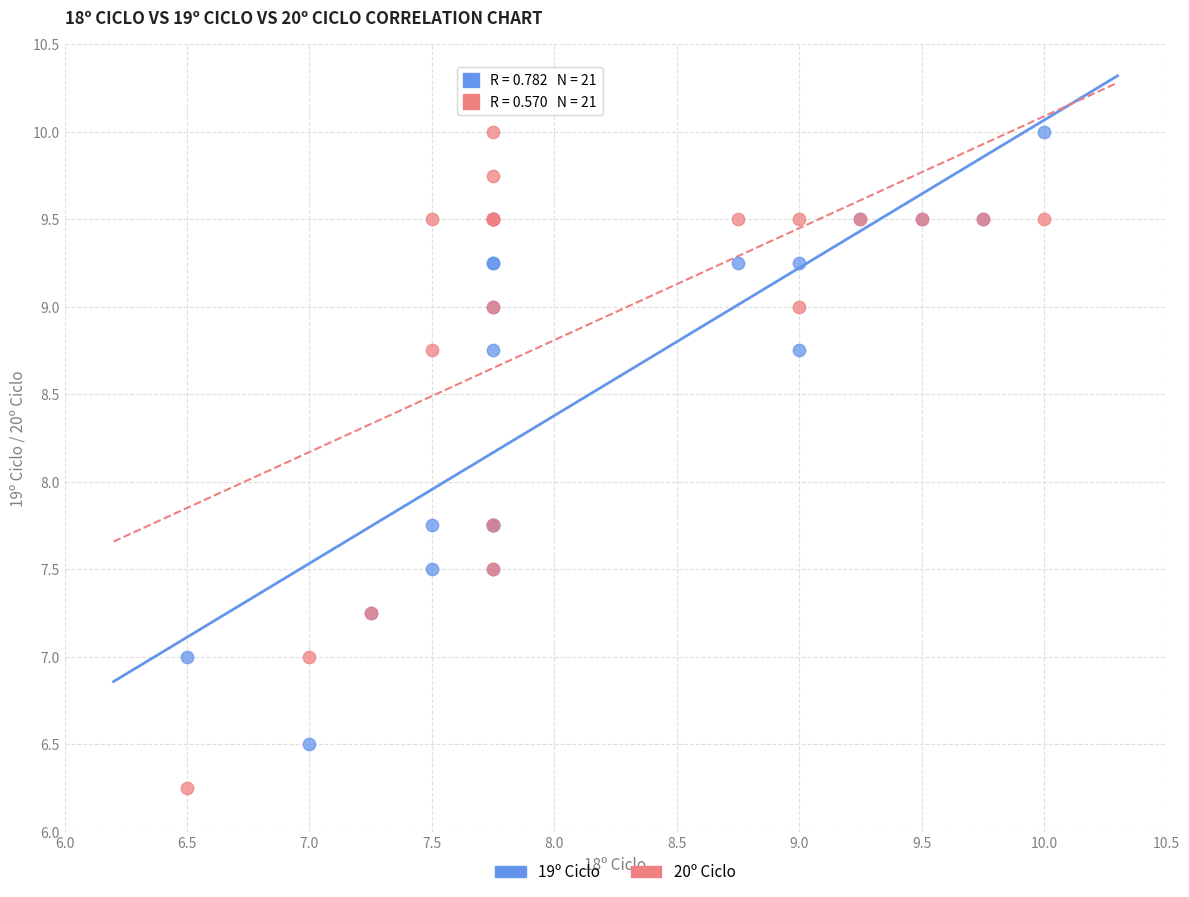

Which series has the largest Y range (max minus min)?

20º Ciclo